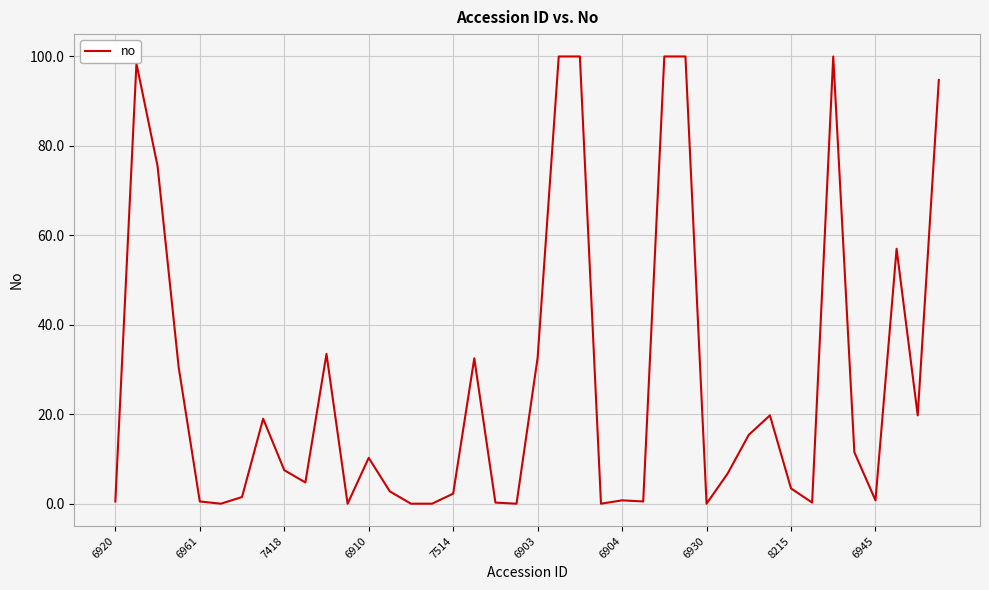

What is the difference between the maximum and minimum values?

100.0